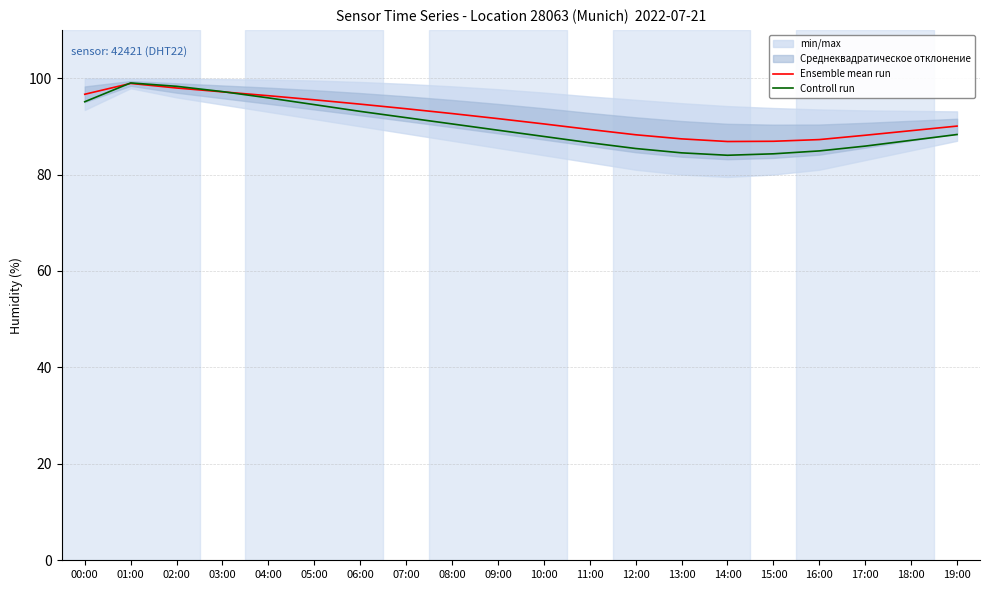

Where do Ensemble mean run and Controll run first cross each other?

00:00 and 01:00